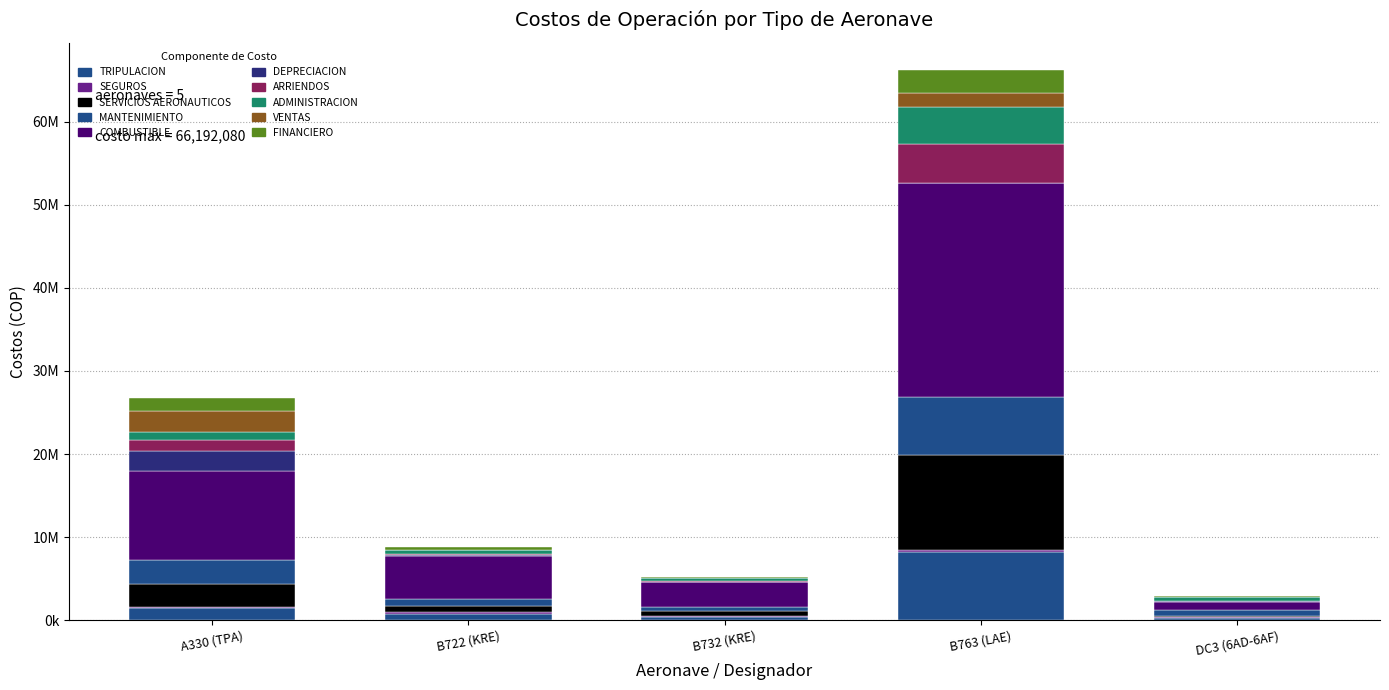

Are the bars grouped side by side (vs. stacked)?

No